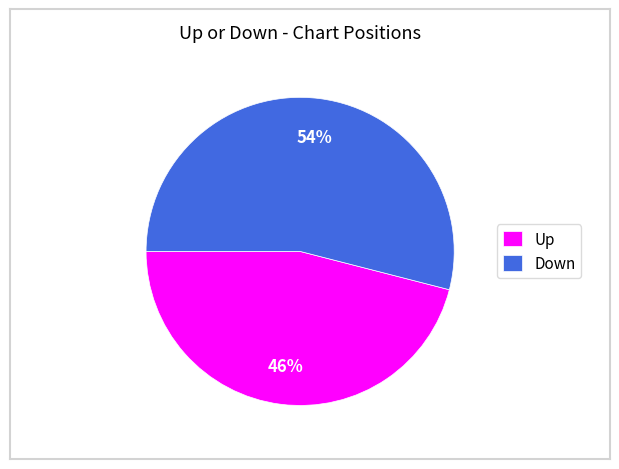

Approximately how many times larger is the value at Up compared to Down?

0.9